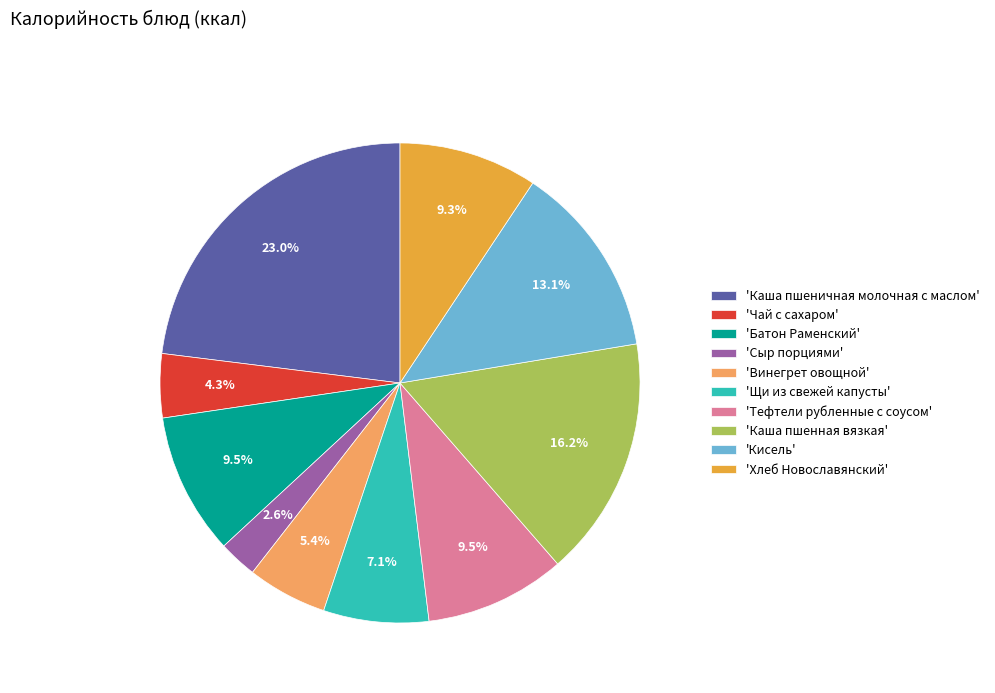

Which has a higher value, 'Щи из свежей капусты' or 'Сыр порциями'?

'Щи из свежей капусты'